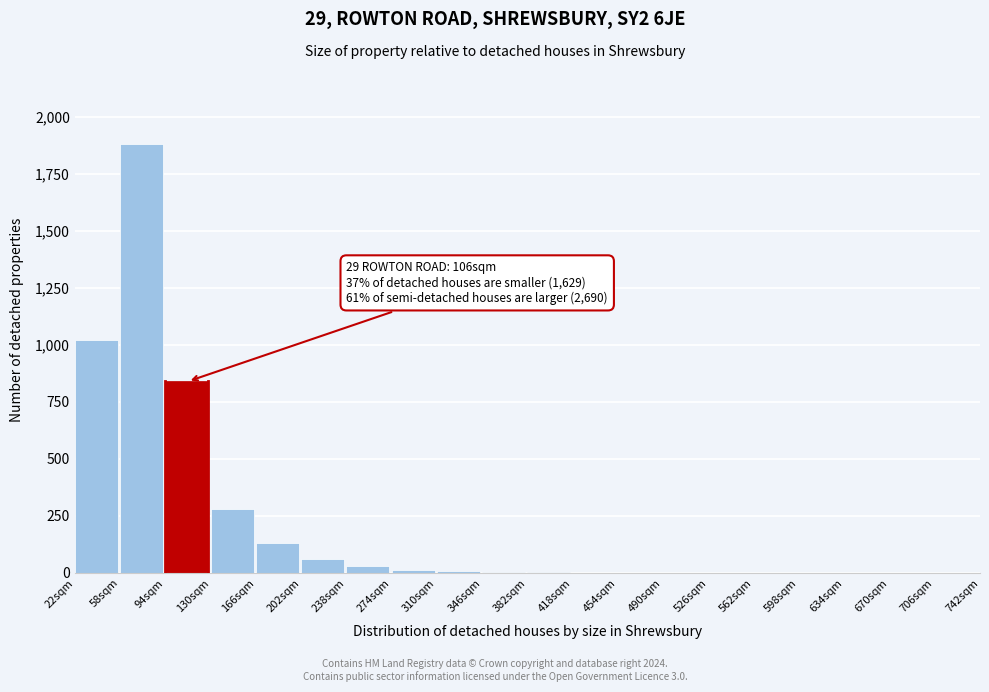

Is it true that the value at 166sqm is 130?

True